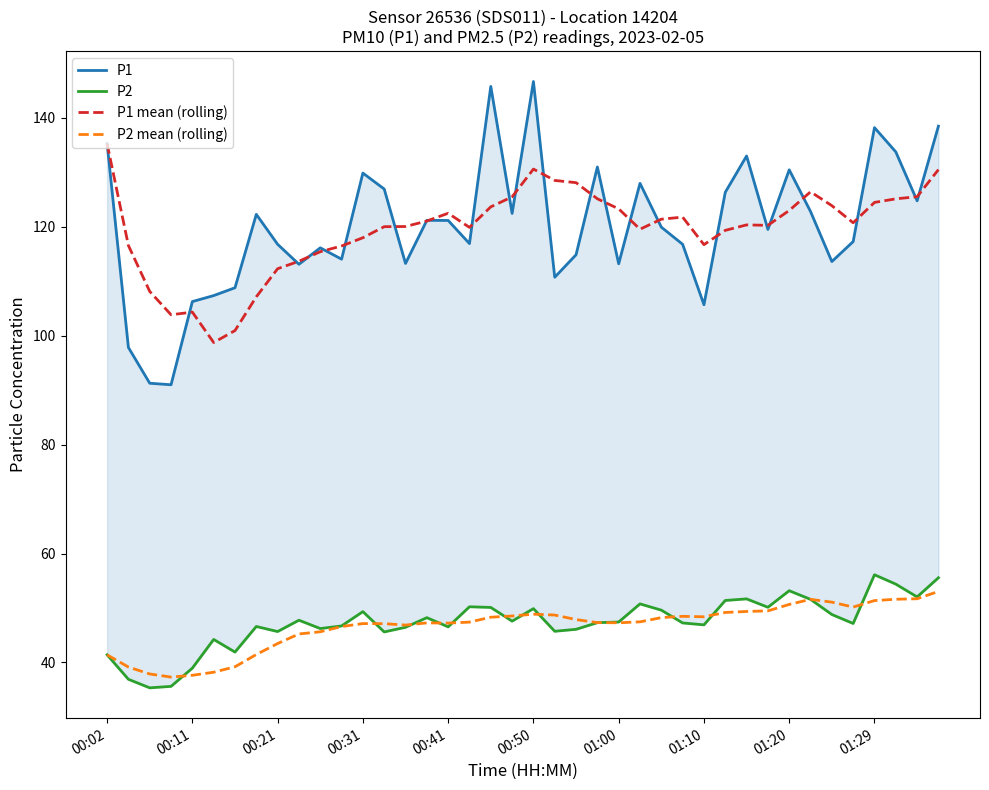

True or false: P1 mean (rolling) and P2 mean (rolling) cross at least once.

False